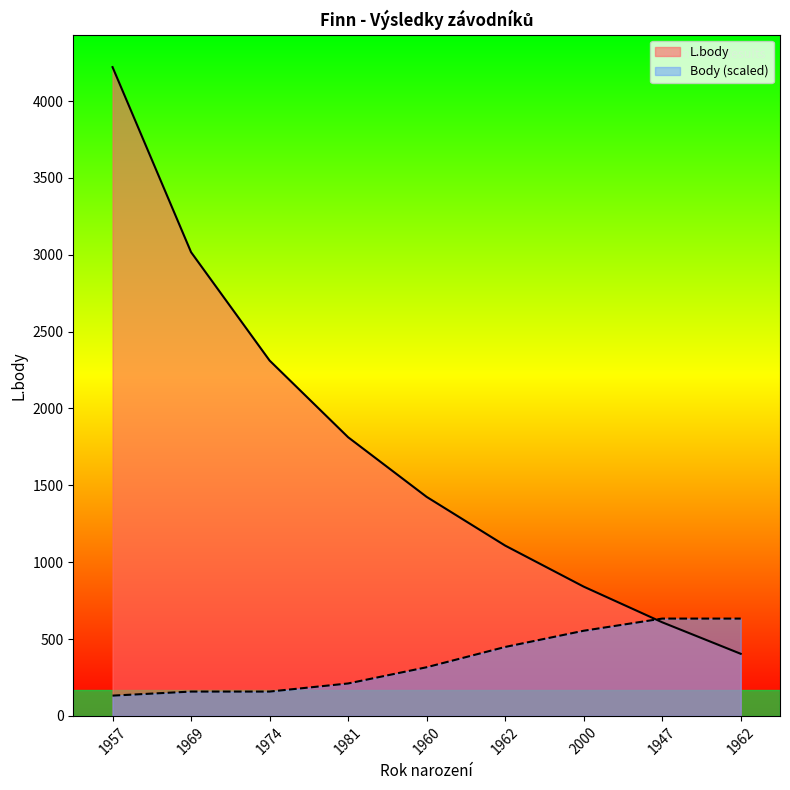

Reading right to left, transcribe all the data shown in this chart.

L.body: 404.0	609.0	841.0	1108.0	1425.0	1813.0	2312.0	3017.0	4221.0
Body: 633.1	633.1	554.0	448.5	316.6	211.0	158.3	158.3	131.9